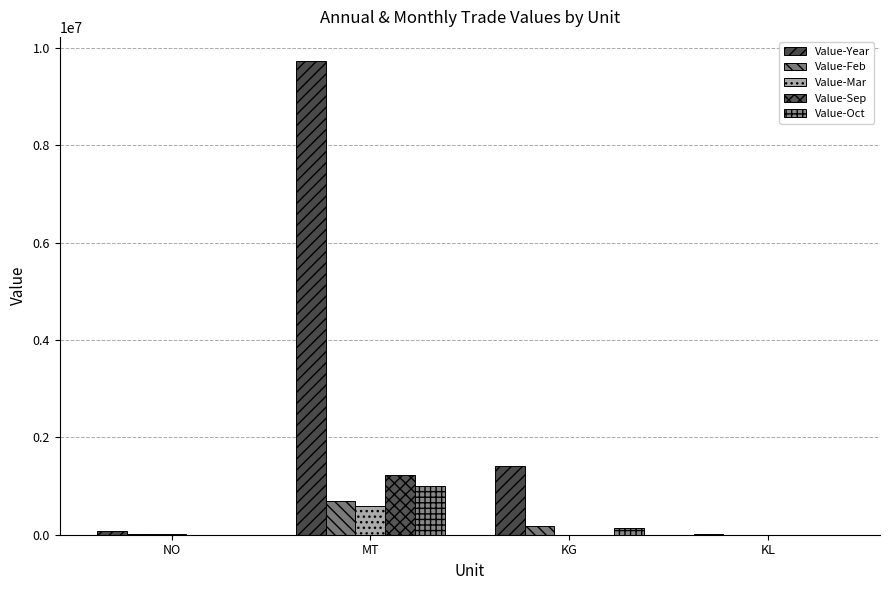

Are the bars horizontal?

No